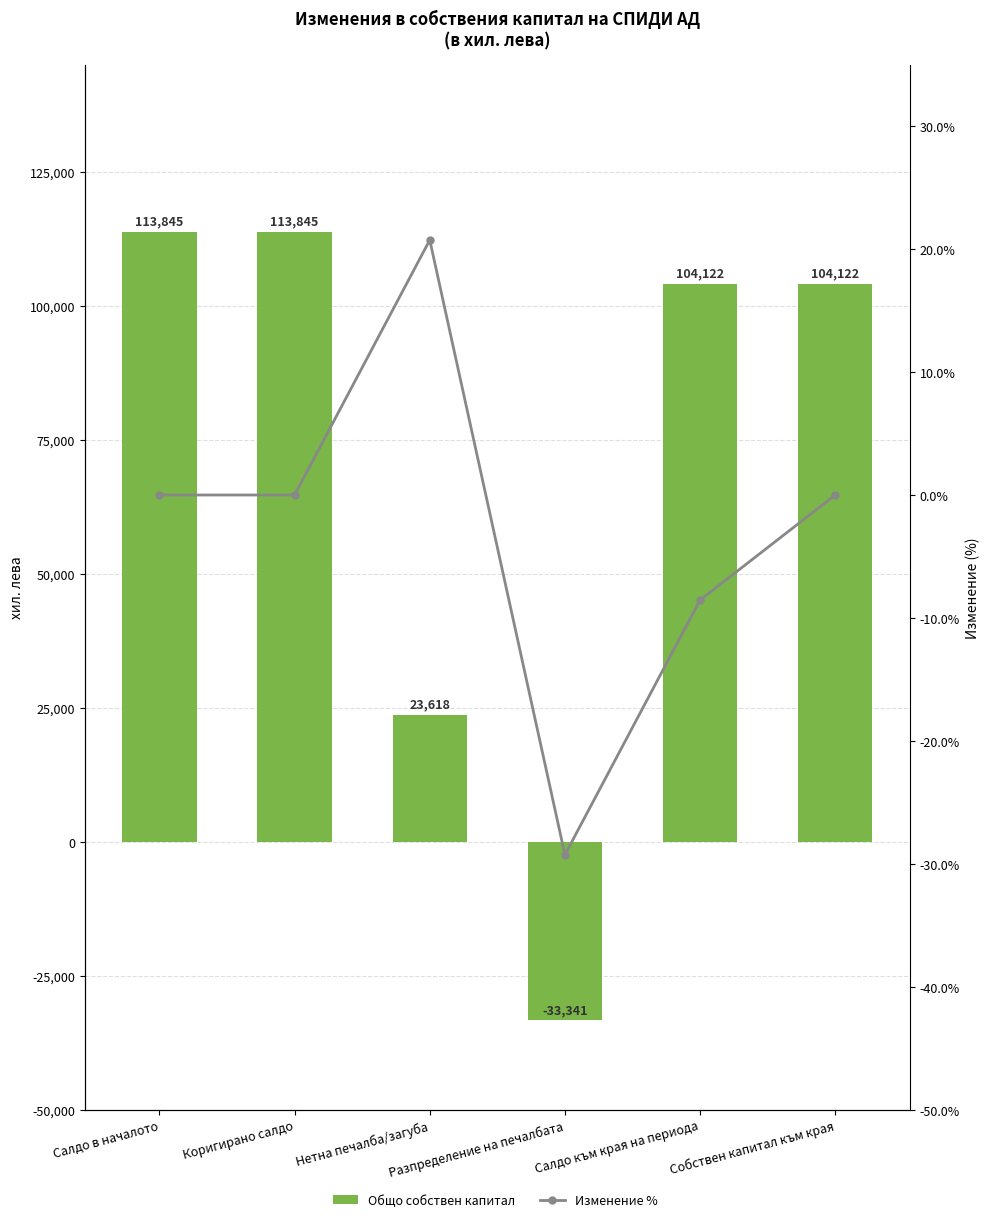

Where does the Общо собствен капитал series first go above 104122?

Салдо в началото